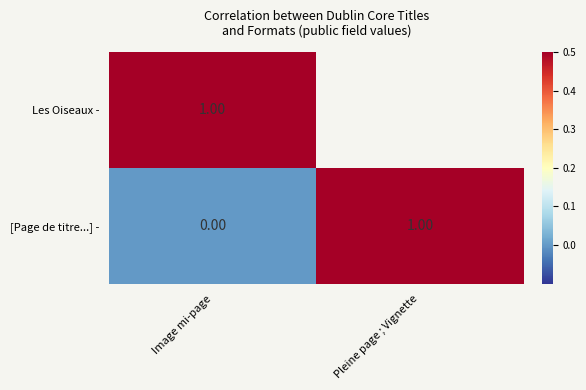

At which category is the sum across all series the highest?

Image mi-page